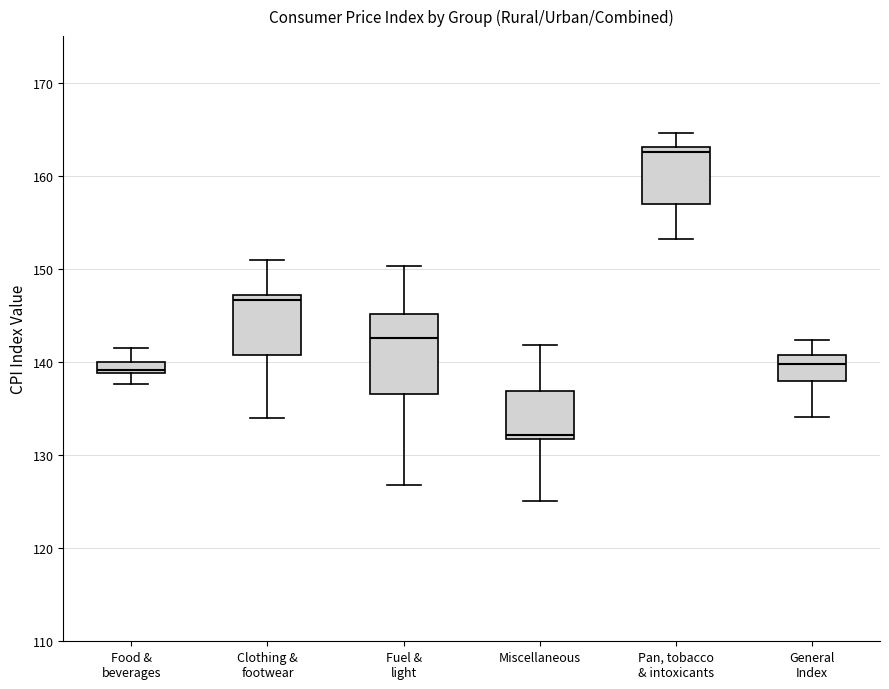

Comparing the boxes themselves (not the whiskers), which one is the tallest?

Fuel & light